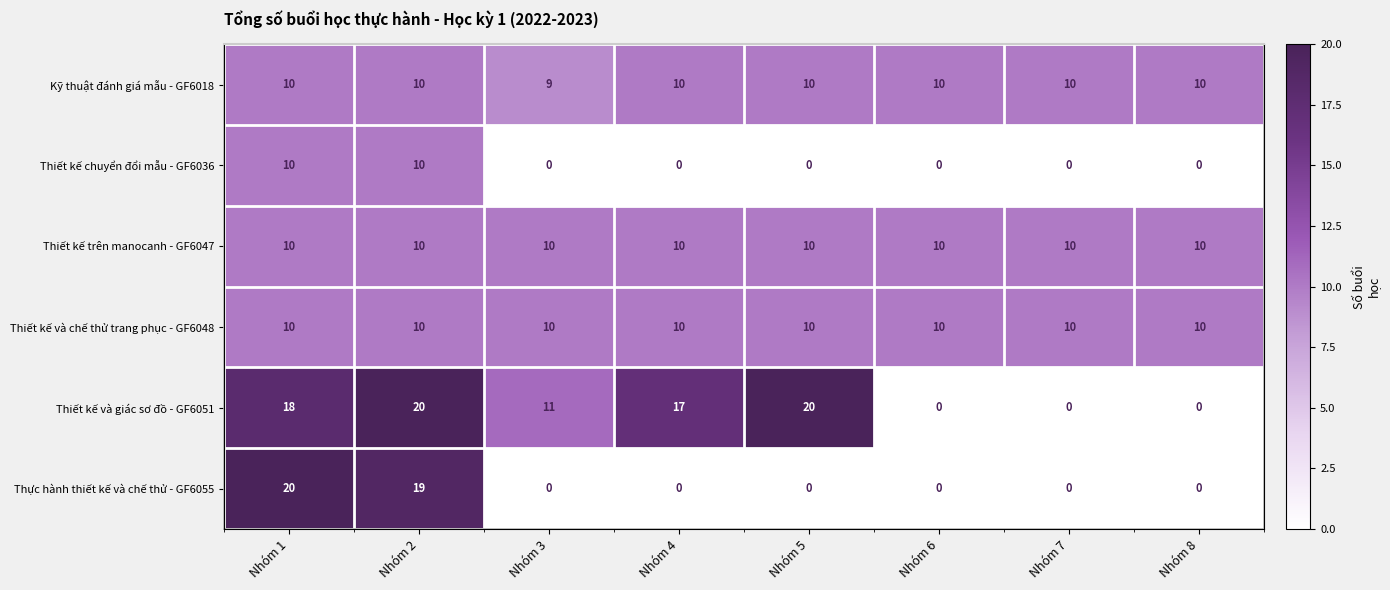

How many series are shown in this chart?

6